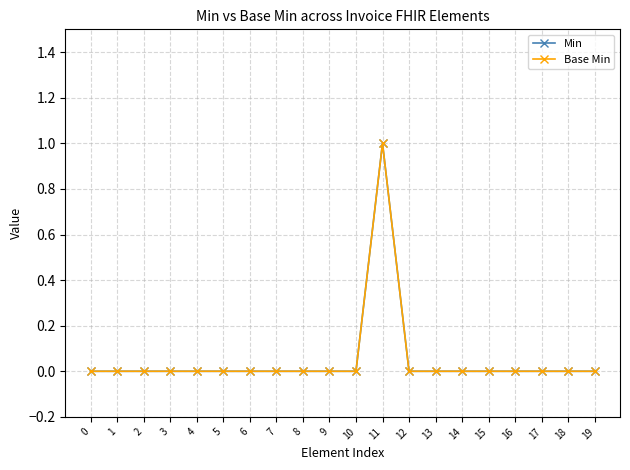

True or false: Min and Base Min intersect in this chart.

False